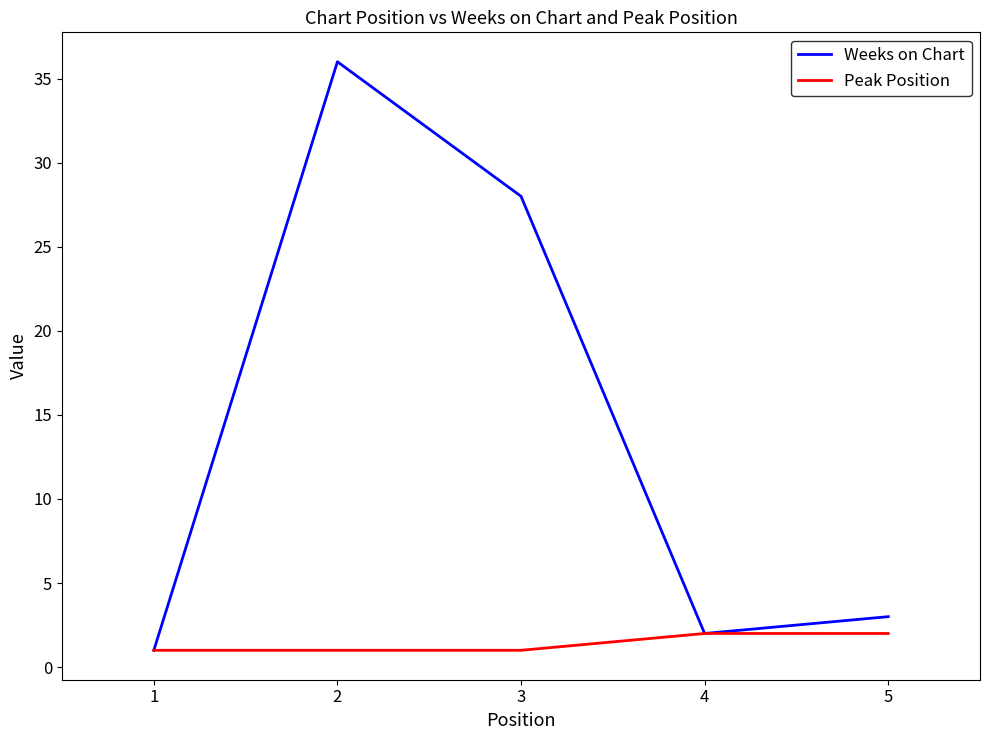

Reading left to right, transcribe all the data shown in this chart.

Weeks on Chart: 1	36	28	2	3
Peak Position: 1	1	1	2	2